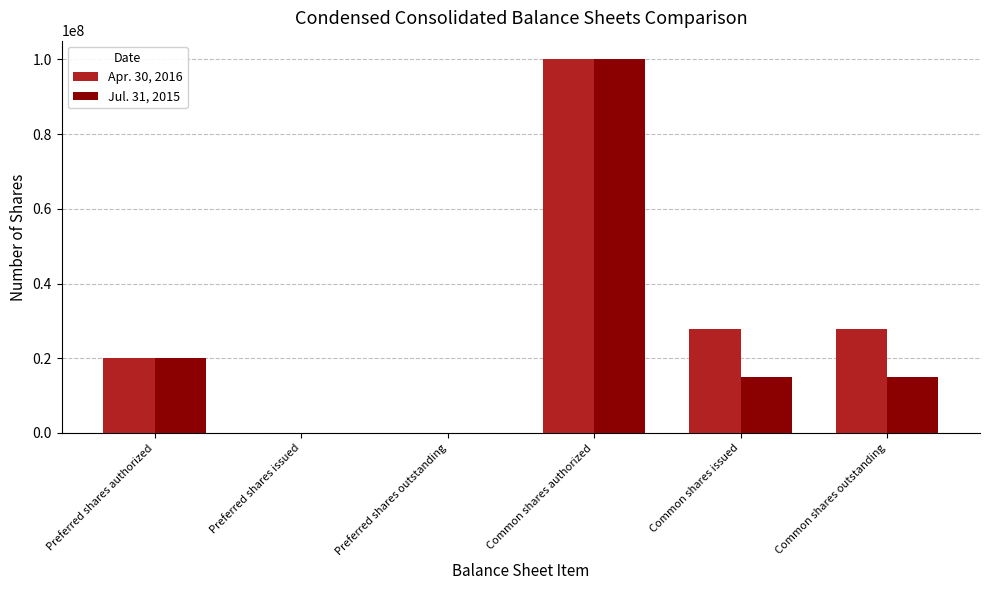

Does the chart contain stacked bars?

No